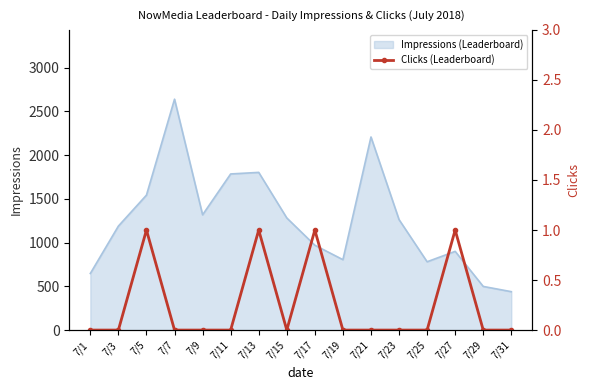

How many values are between 0 and 1?

16